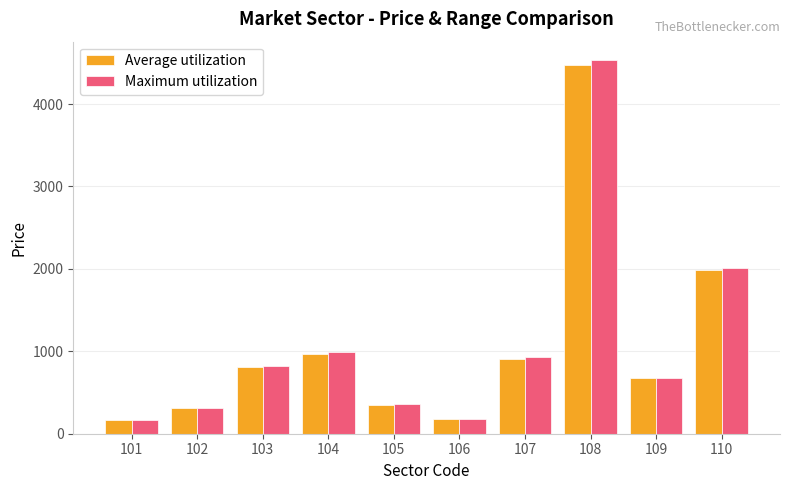

What is the highest value of the Maximum utilization series?

4530